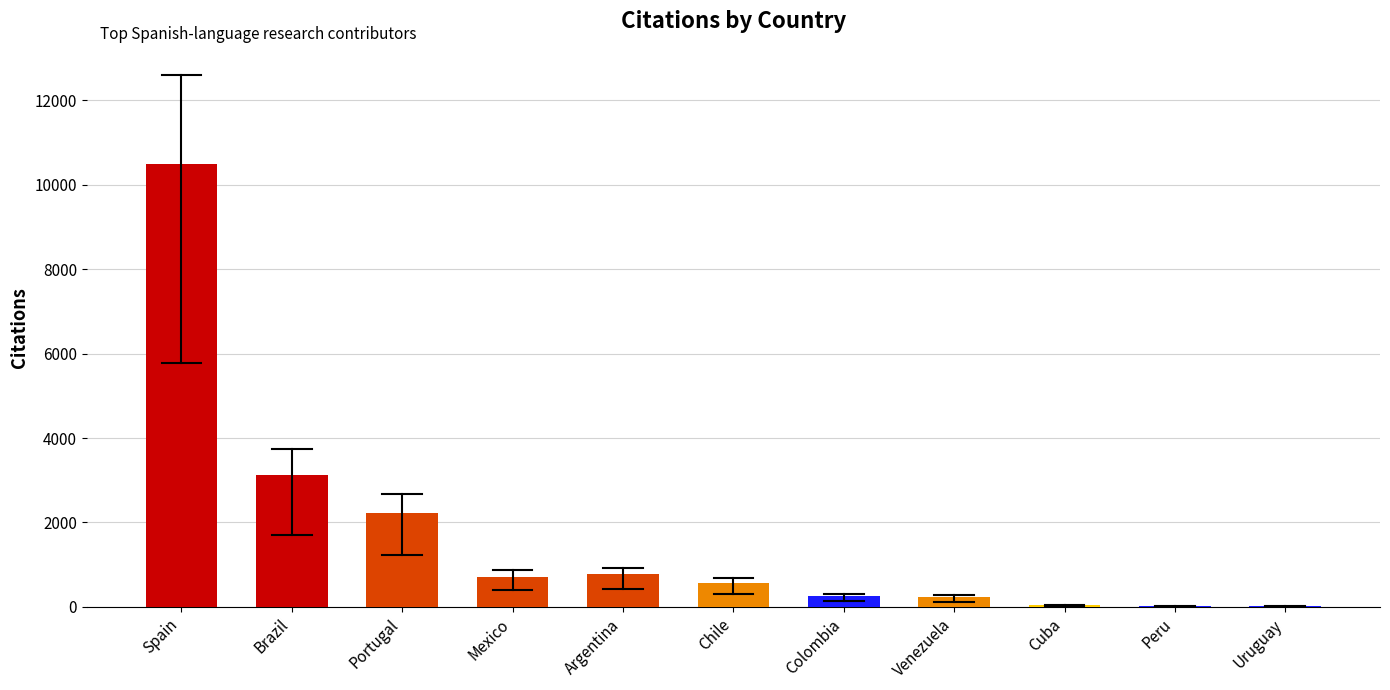

At which category does the chart reach its peak across all series?

Spain